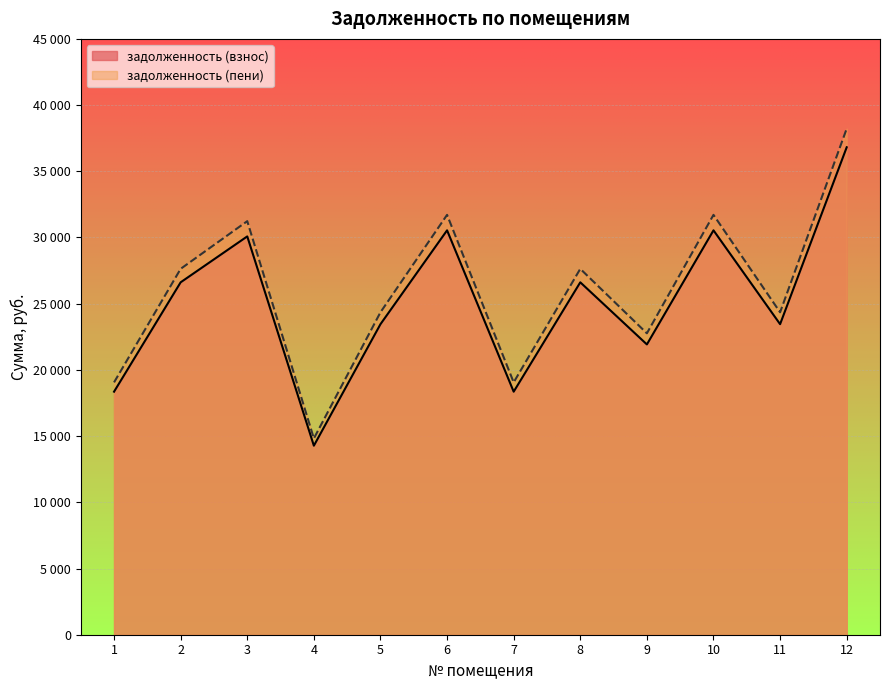

What are all the series names shown in the legend?

задолженность (взнос), задолженность (пени)